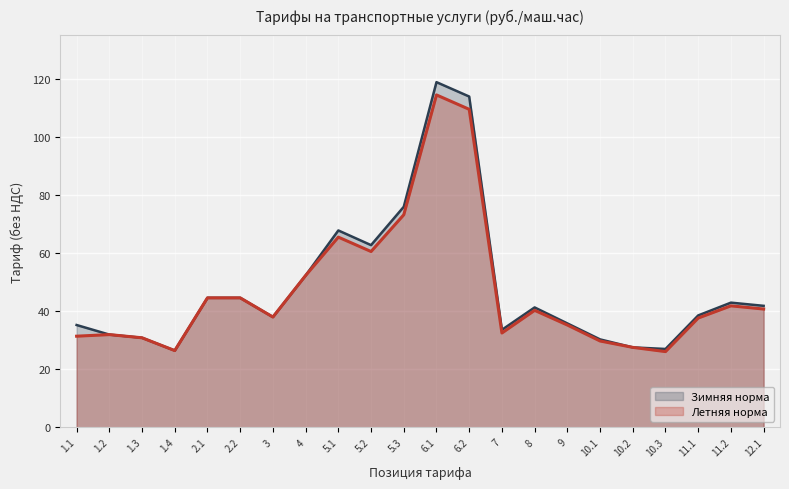

Reading left to right, list all the values displayed in this chart.

Летняя норма: 31.4	31.9	30.8	26.4	44.5	44.5	38.0	52.2	65.5	60.5	73.2	114.4	109.5	32.5	40.2	35.2	29.7	27.5	26.1	37.6	41.8	40.7
Зимняя норма: 35.2	31.9	30.8	26.4	44.5	44.5	38.0	52.2	67.8	62.7	75.9	118.8	113.8	33.5	41.2	35.8	30.2	27.5	26.9	38.5	42.9	41.8